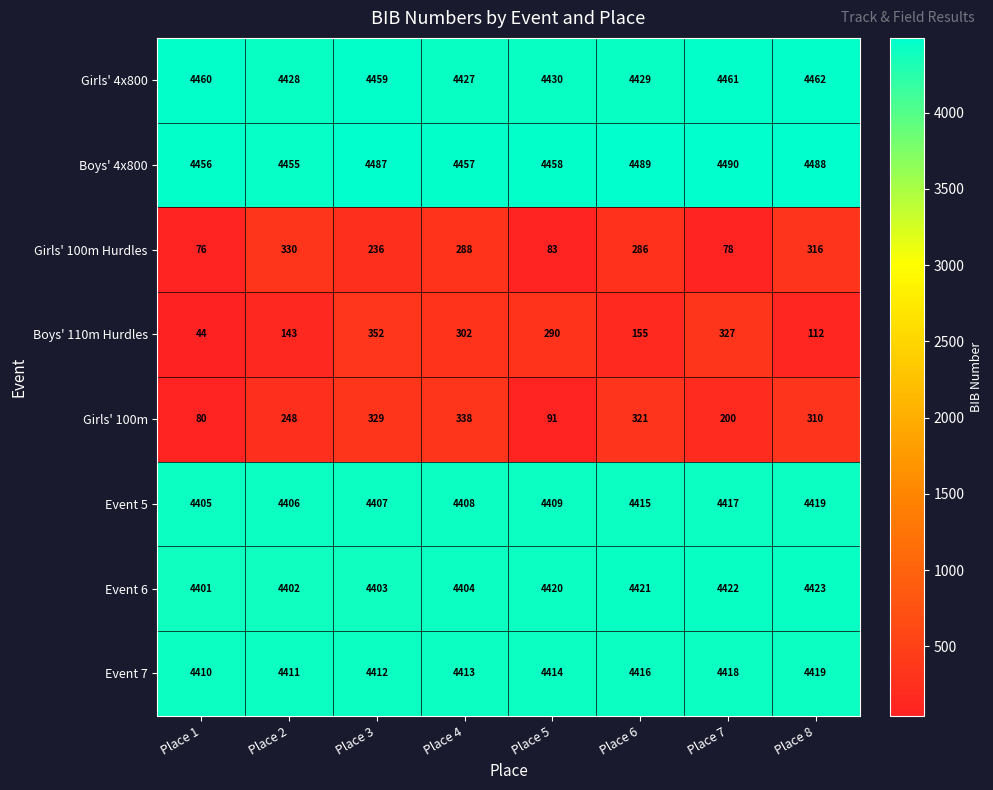

At Place 2, list the series in order from smallest to largest.

Boys' 110m Hurdles, Girls' 100m, Girls' 100m Hurdles, Event 6, Event 5, Event 7, Girls' 4x800, Boys' 4x800